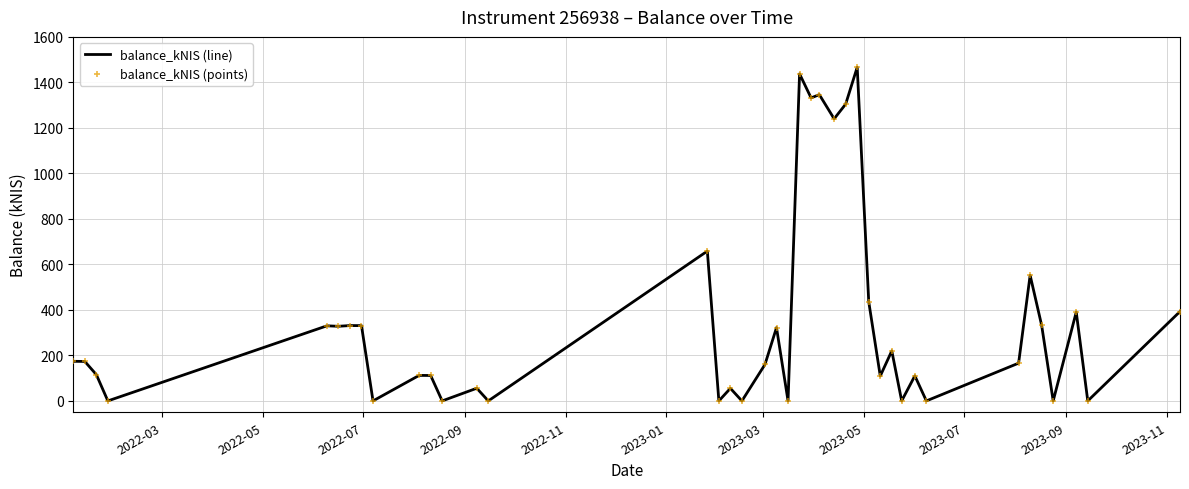

What is the difference between the maximum and minimum values?

1466.6